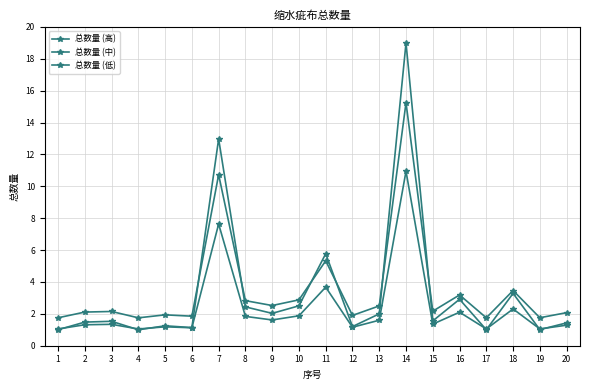

After their last crossing, which series has the higher values: 总数量 (高) or 总数量 (低)?

总数量 (高)